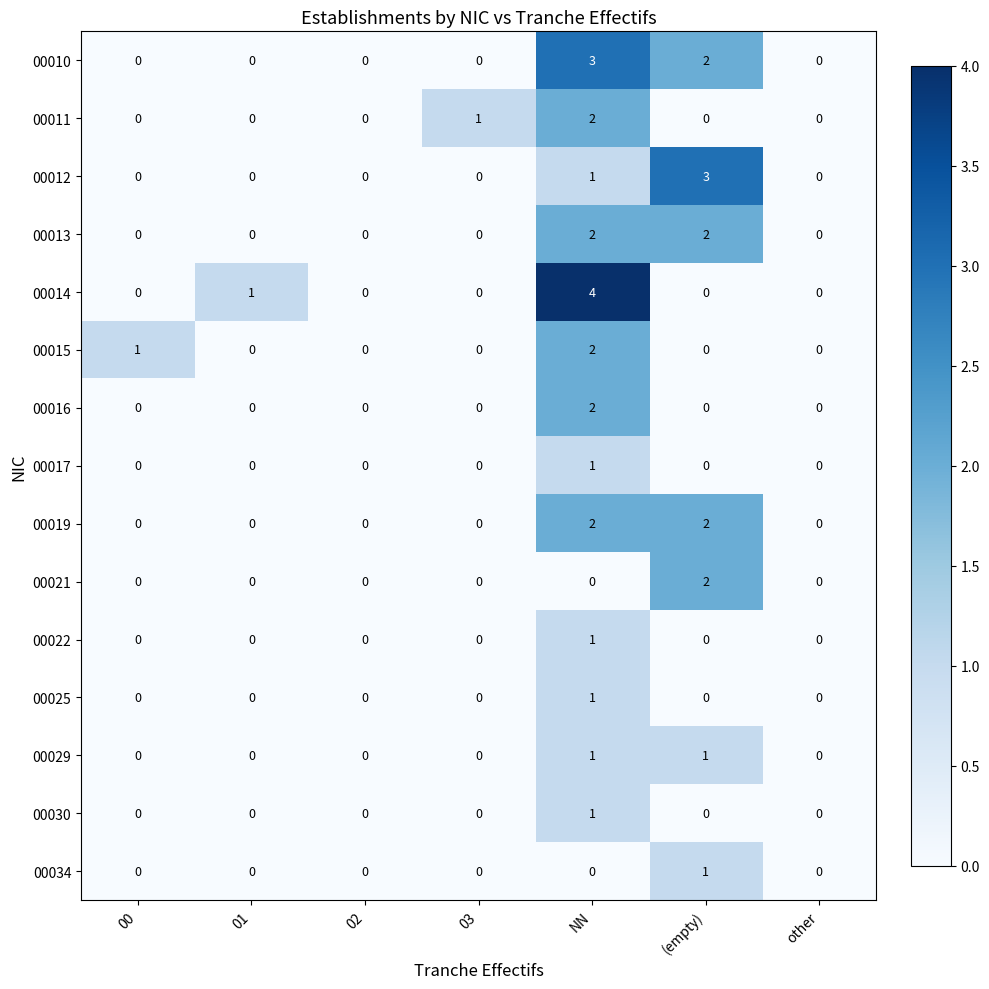

Which series has the widest spread of values?

00014